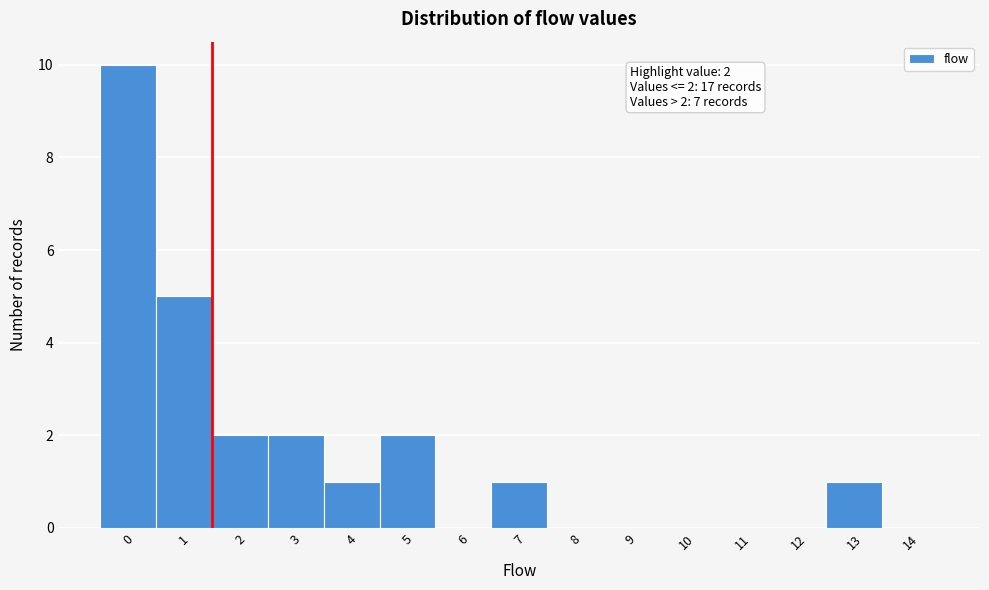

Reading right to left, list all the values displayed in this chart.

14=0	13=1	12=0	11=0	10=0	9=0	8=0	7=1	6=0	5=2	4=1	3=2	2=2	1=5	0=10